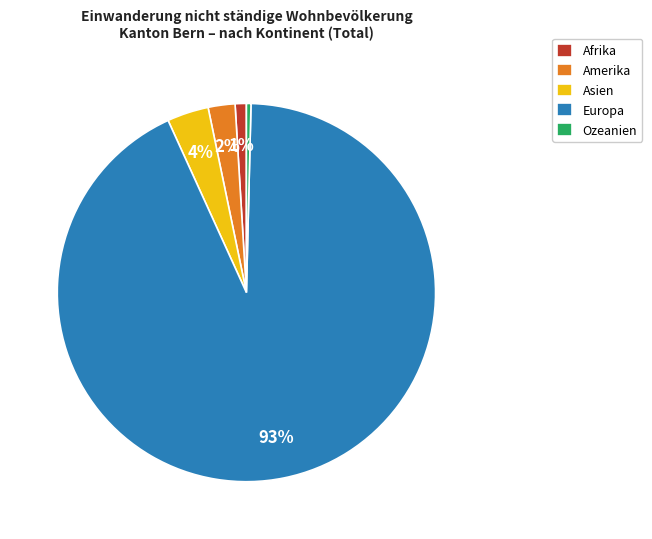

Count the number of slices in the pie.

5